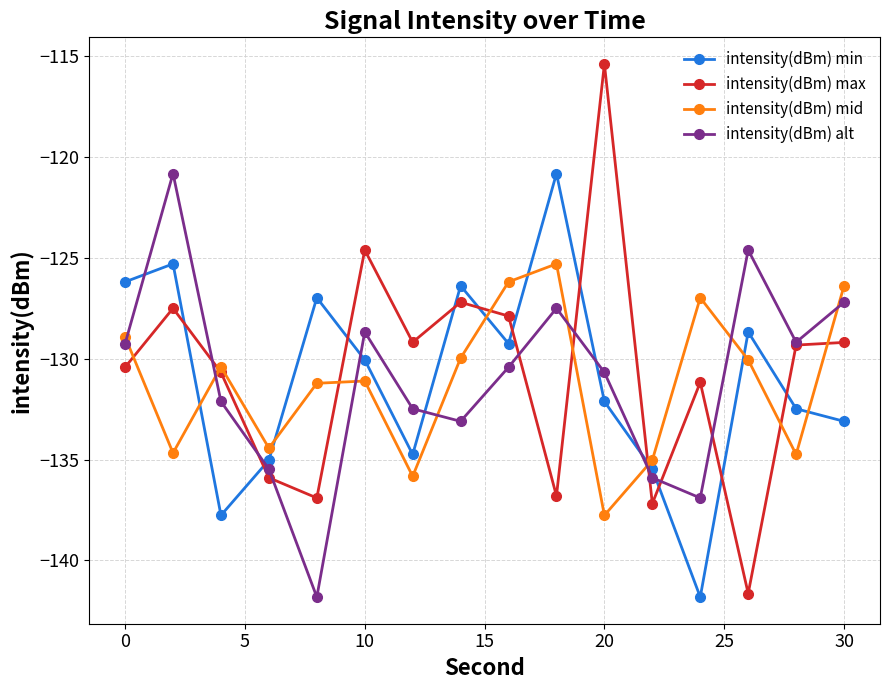

What are all the series names shown in the legend?

intensity(dBm) min, intensity(dBm) max, intensity(dBm) mid, intensity(dBm) alt